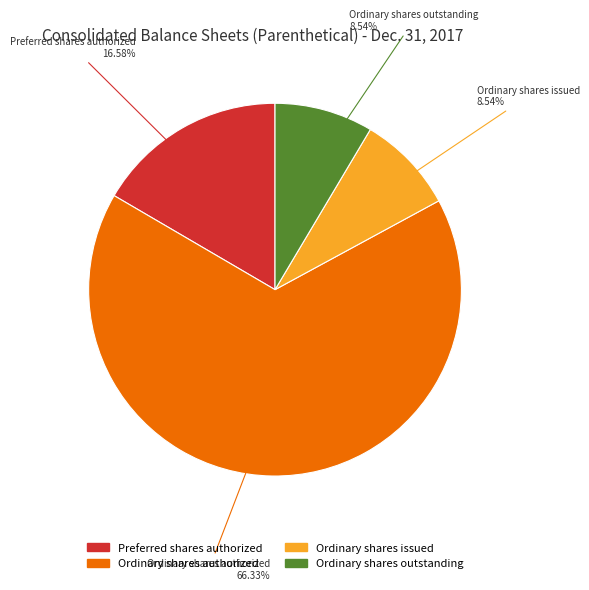

Which slice is the largest?

Ordinary shares authorized